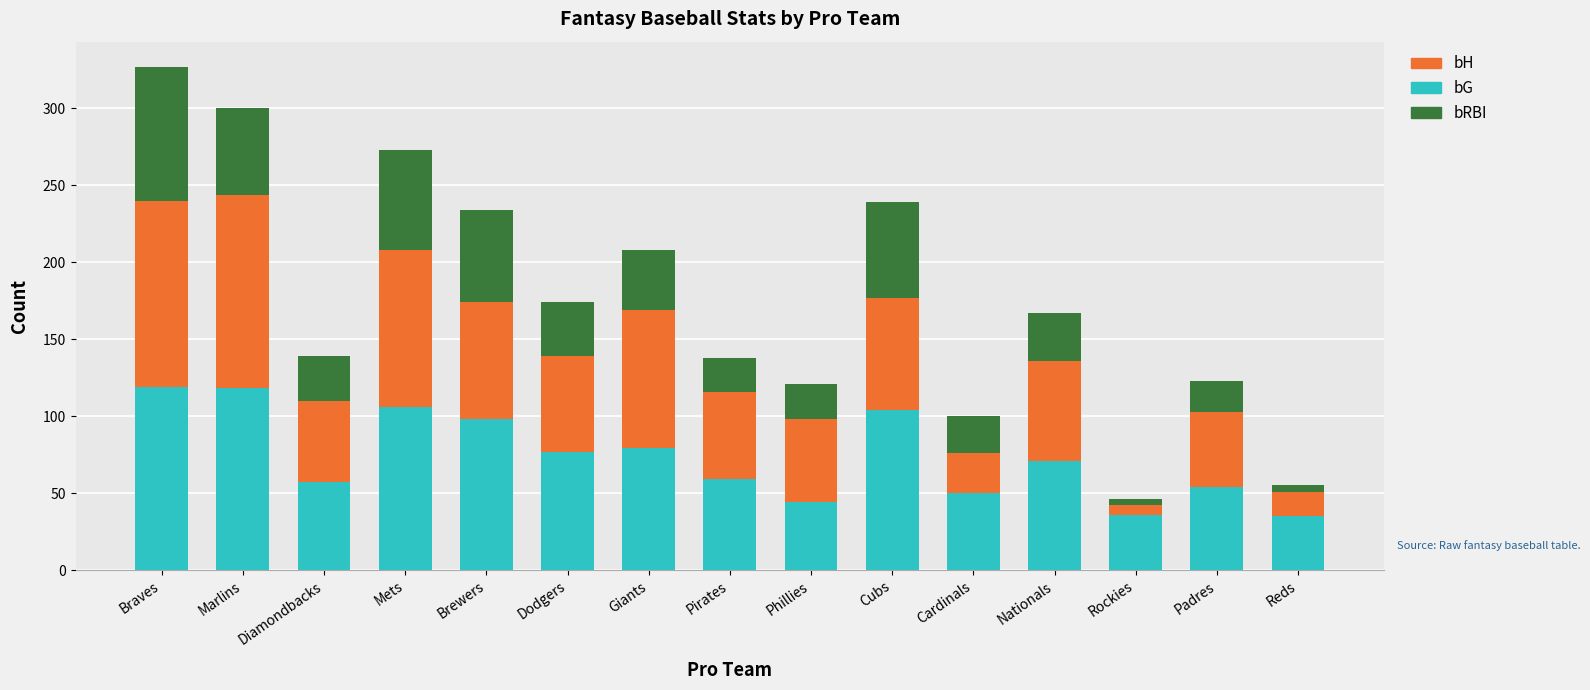

What is the lowest value of the bG series?

35